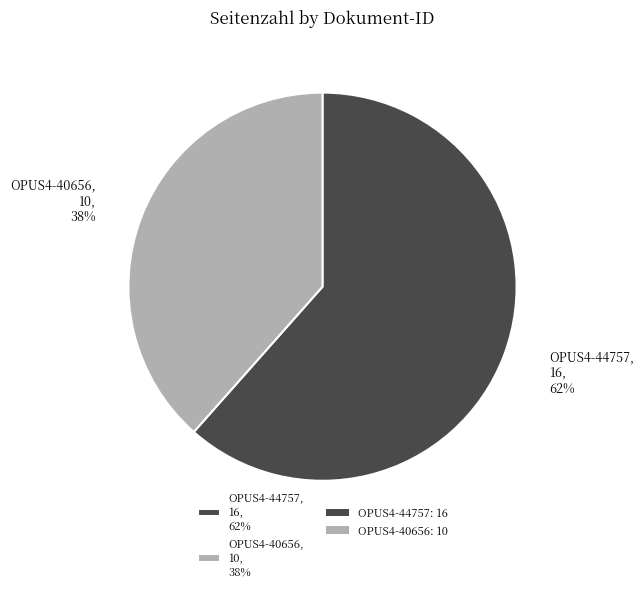

Is it true that OPUS4-40656 is 33% of the pie?

False